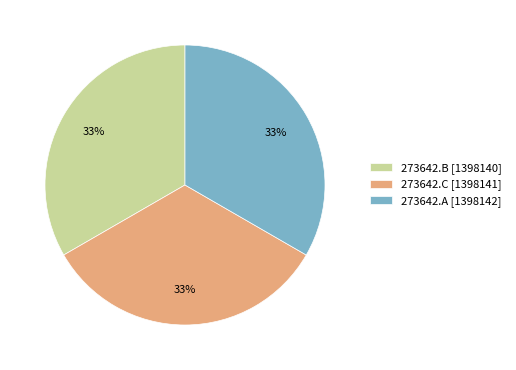

Approximately how many times larger is the value at 273642.B [1398140] compared to 273642.C [1398141]?

1.0